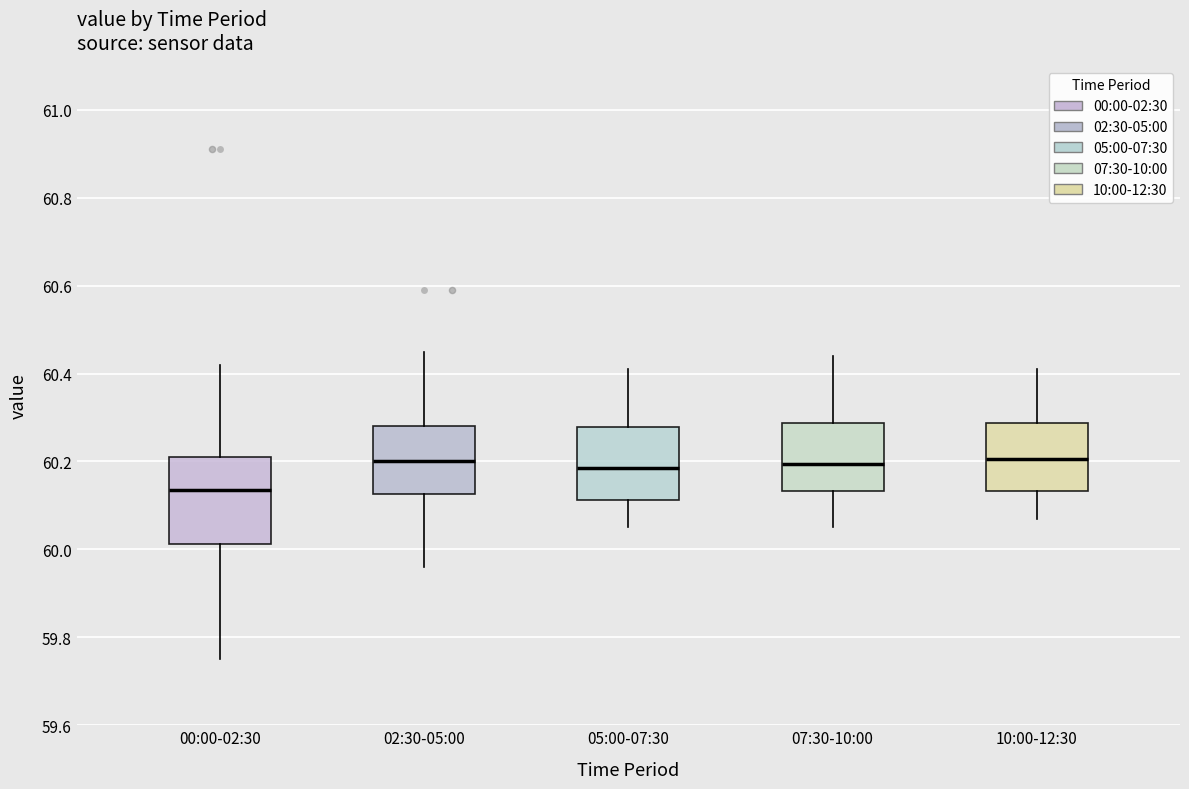

Which box's median line is the lowest?

00:00-02:30